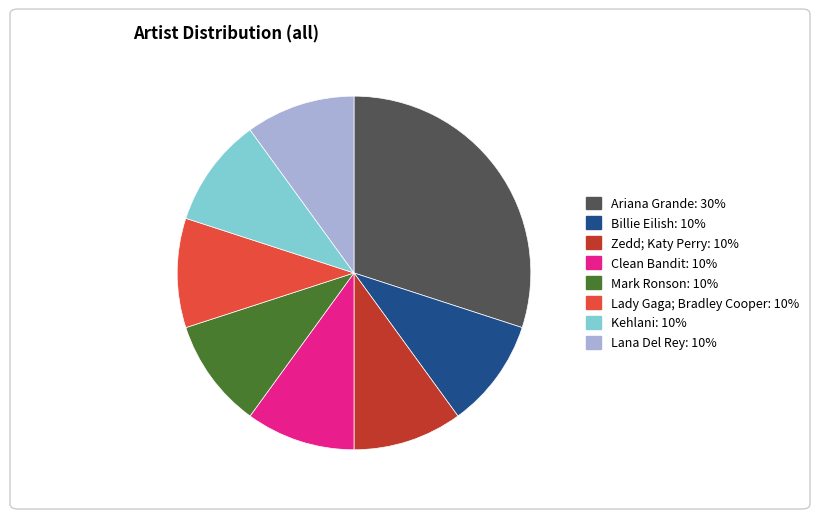

Is Lady Gaga; Bradley Cooper the majority of the pie?

No